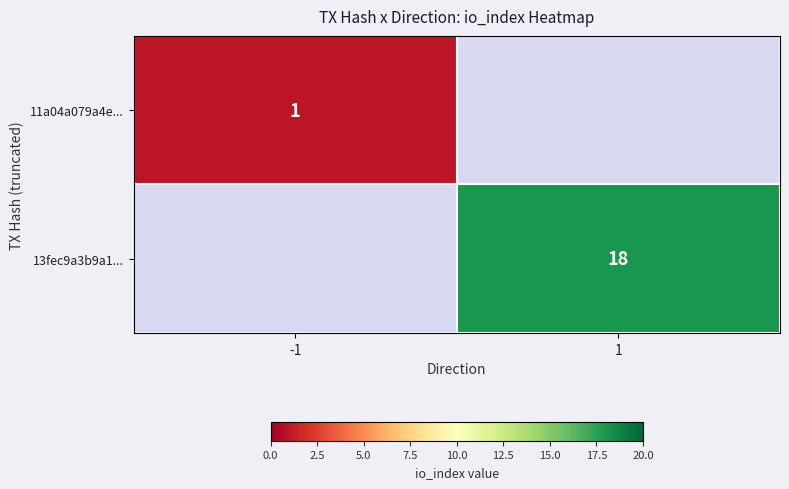

Which category has the lowest value across all series?

-1